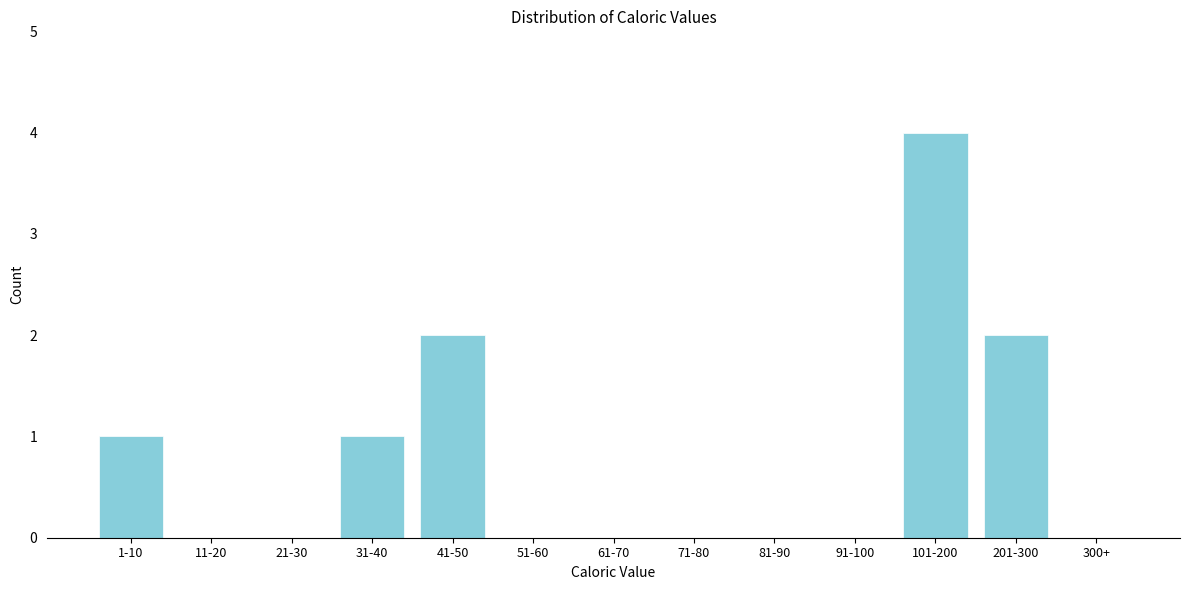

Reading right to left, extract all data points from this chart.

300+=0	201-300=2	101-200=4	91-100=0	81-90=0	71-80=0	61-70=0	51-60=0	41-50=2	31-40=1	21-30=0	11-20=0	1-10=1